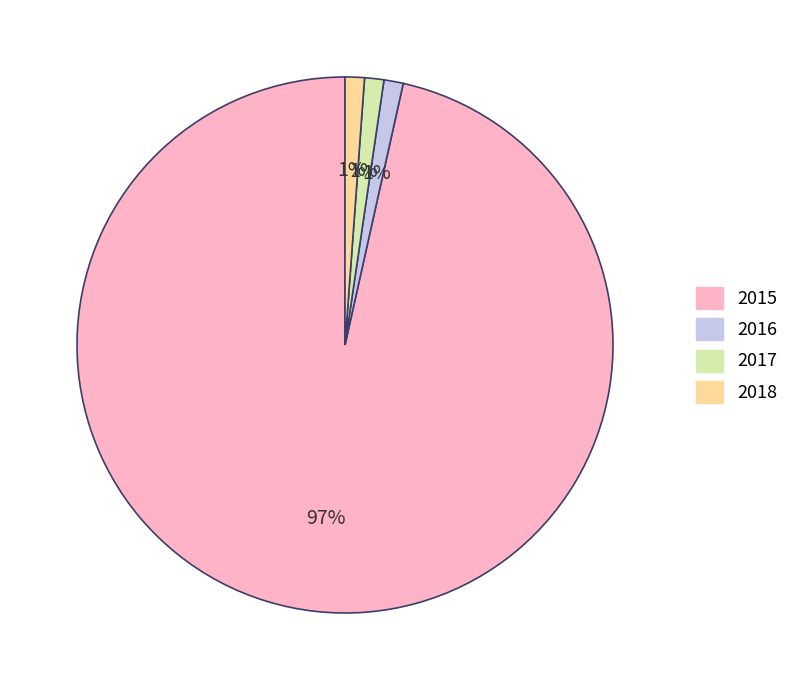

To the nearest percent, what is the average slice percentage?

25%